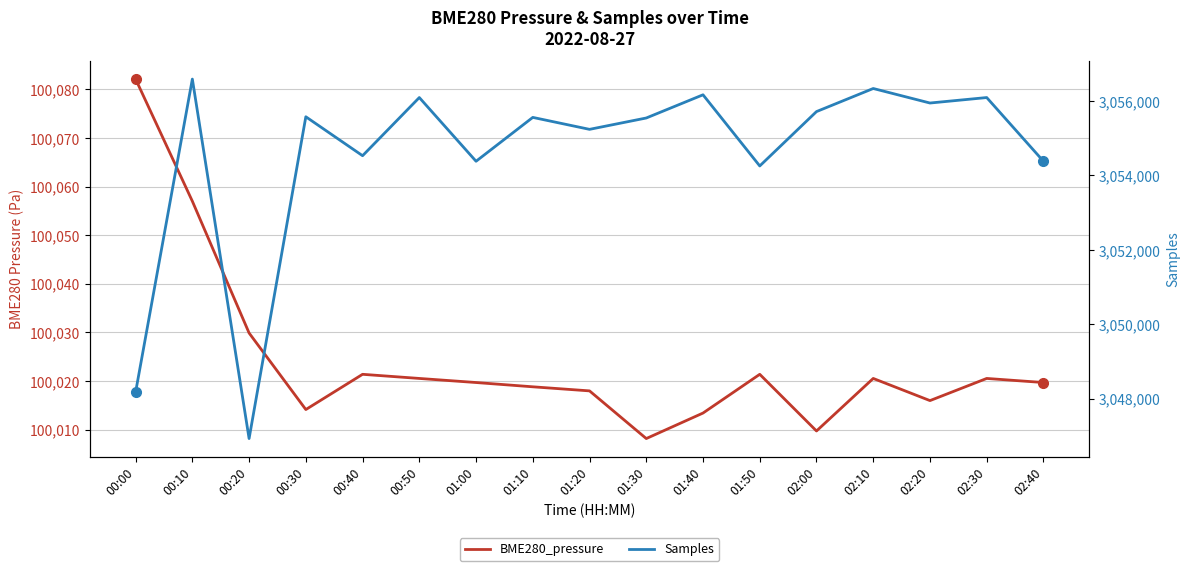

What is the sum of the BME280_pressure values at 00:50 and 00:30?

200034.7